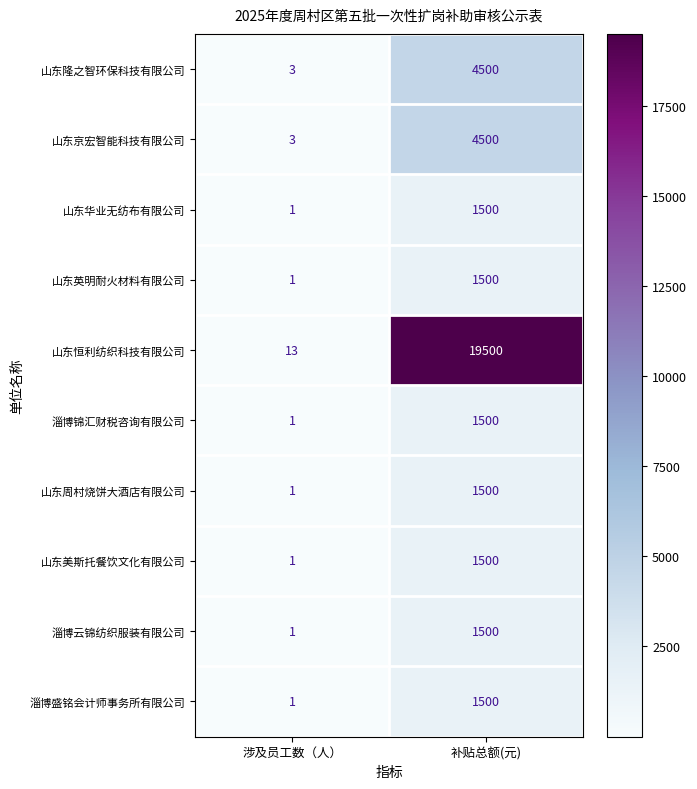

True or false: 淄博盛铭会计师事务所有限公司 has a value of 2113 at 补贴总额(元).

False